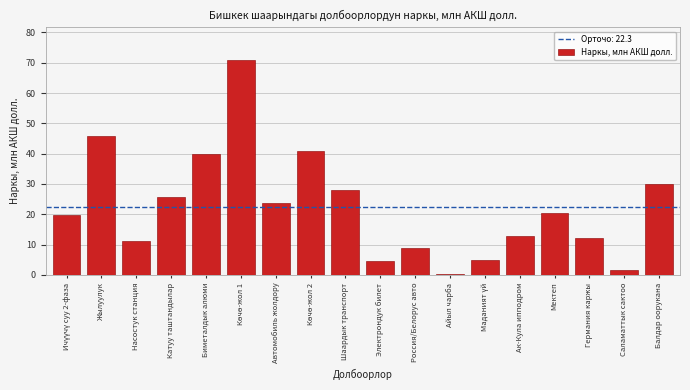

Reading left to right, list all the values displayed in this chart.

19.8	46.0	11.1	25.7	40.0	71.0	23.7	41.0	28.0	4.5	9.0	0.3	5.0	12.8	20.5	12.3	1.5	30.0